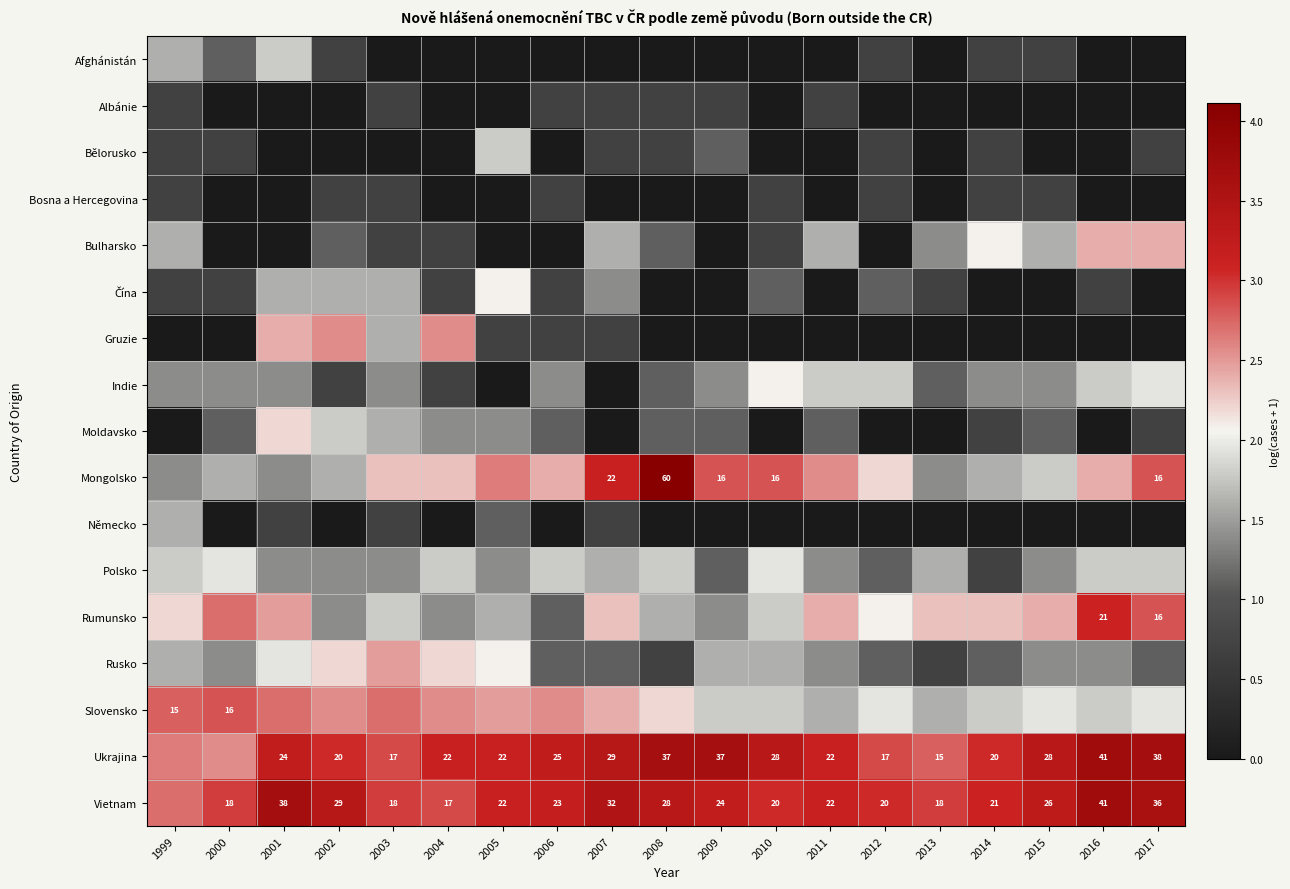

At how many categories does at least one series exceed 1?

19